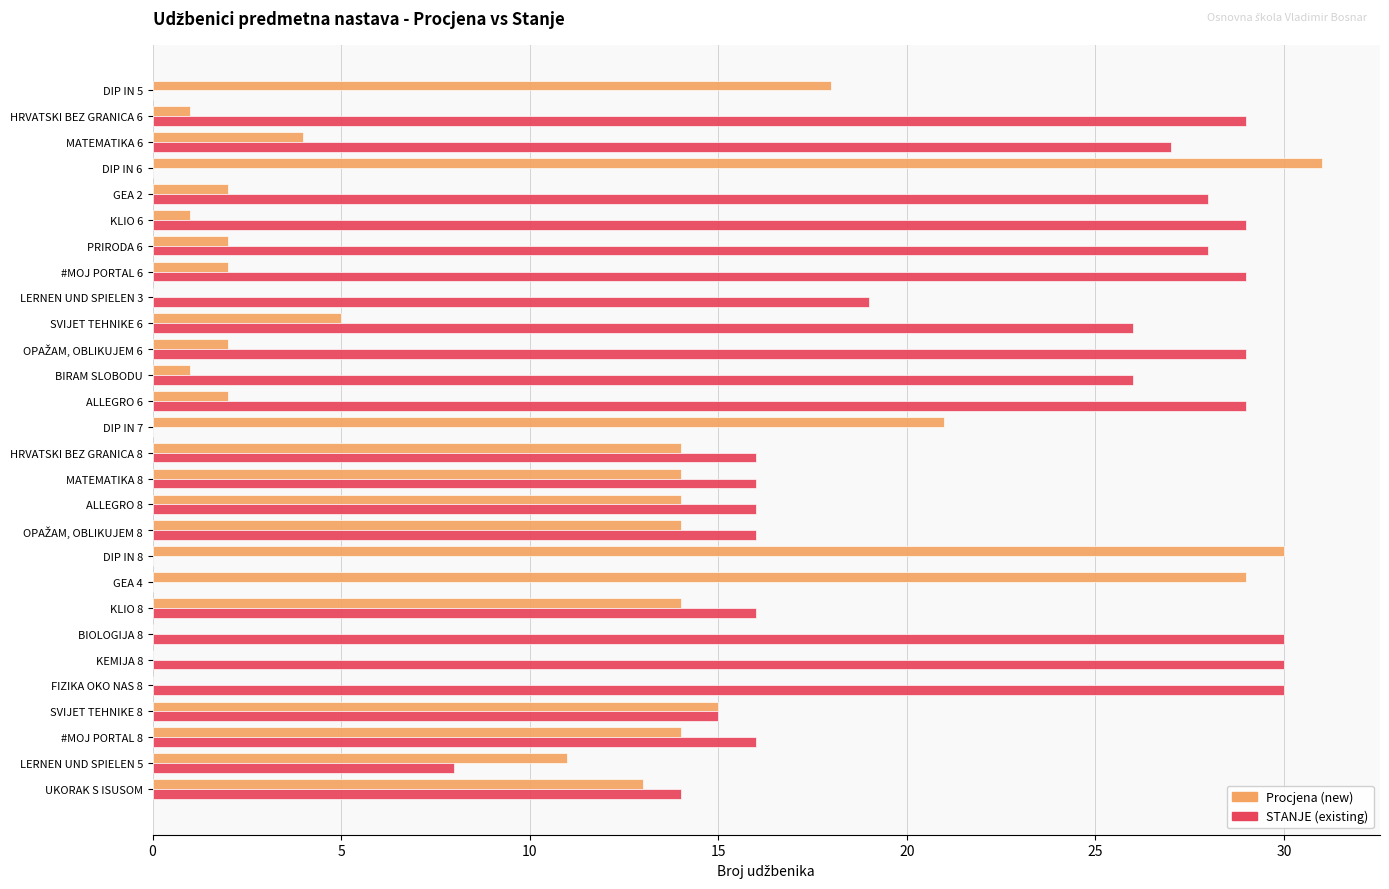

Which series has the largest total across all categories?

STANJE (existing)